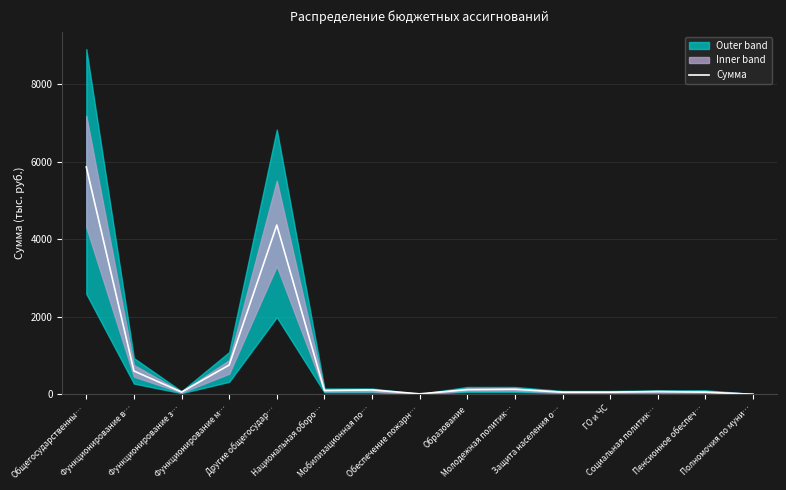

Which category has the lowest value across all series?

Полномочия по муни…